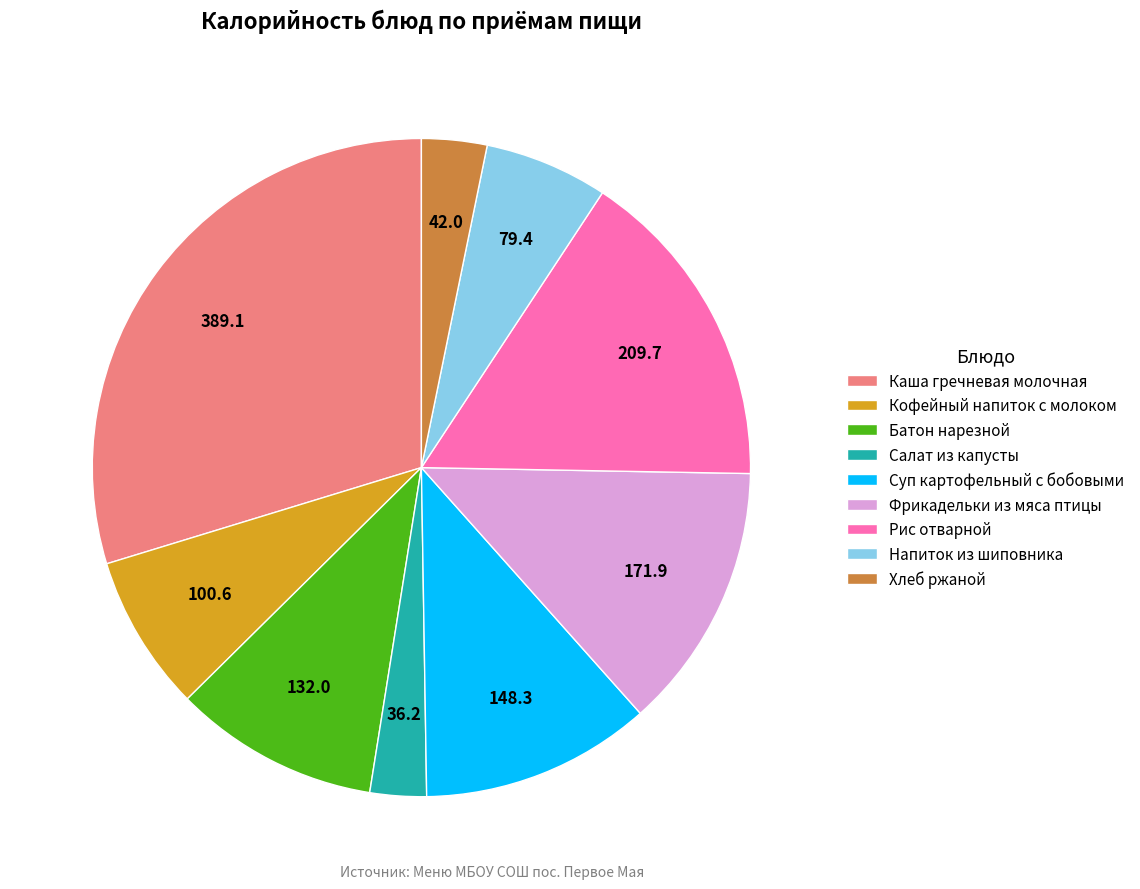

How many segments does this pie chart have?

9